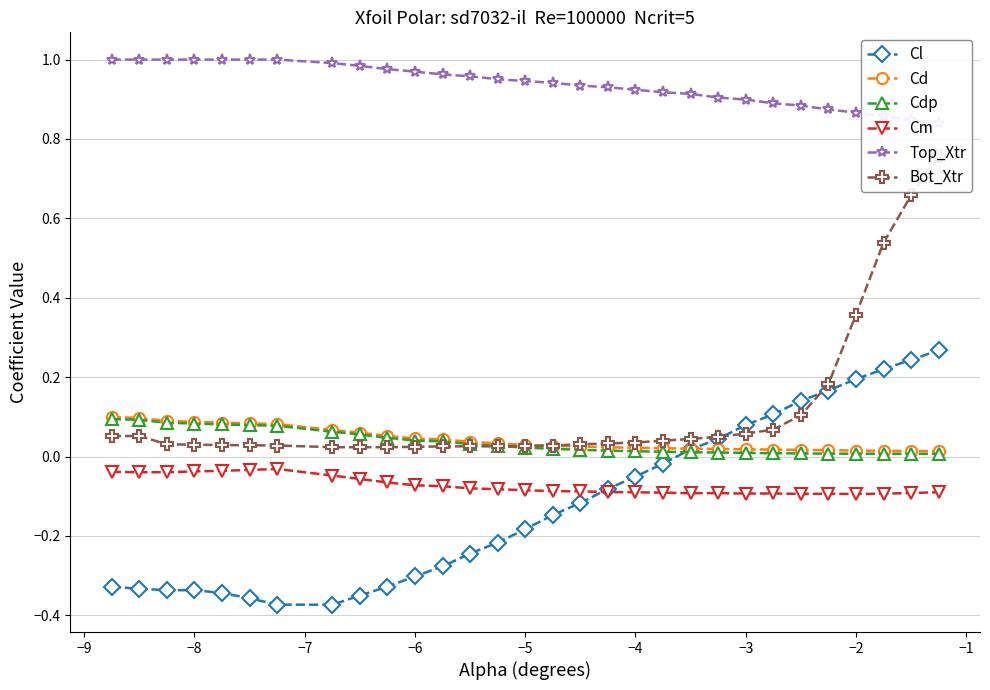

True or false: Cm and Cd intersect in this chart.

False